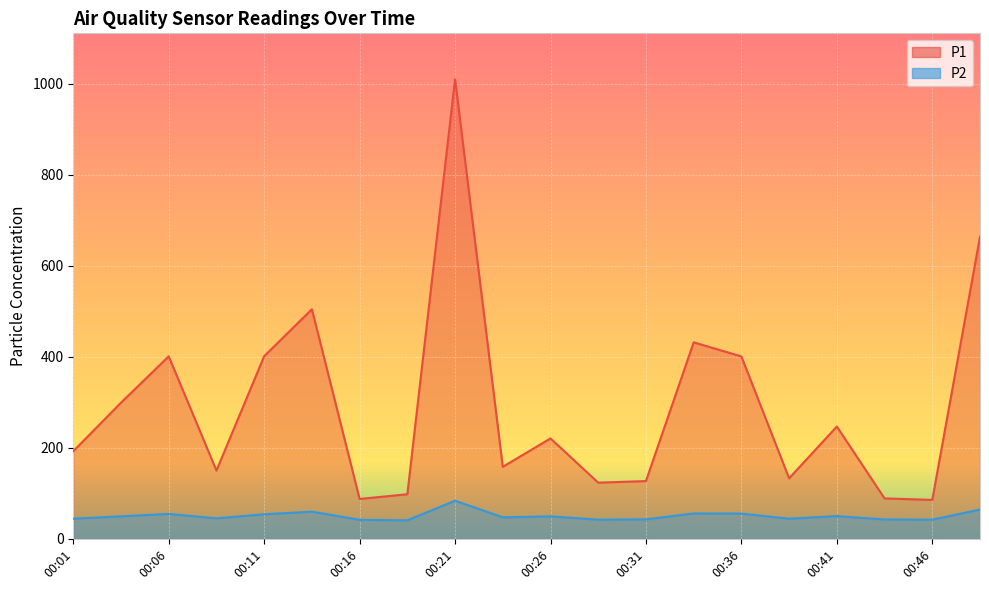

At how many categories does at least one series exceed 752?

1